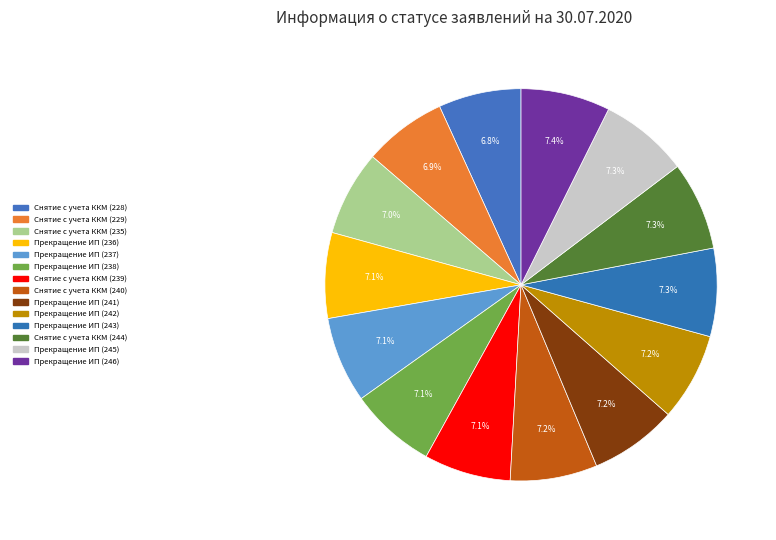

Does any single category account for the majority?

No